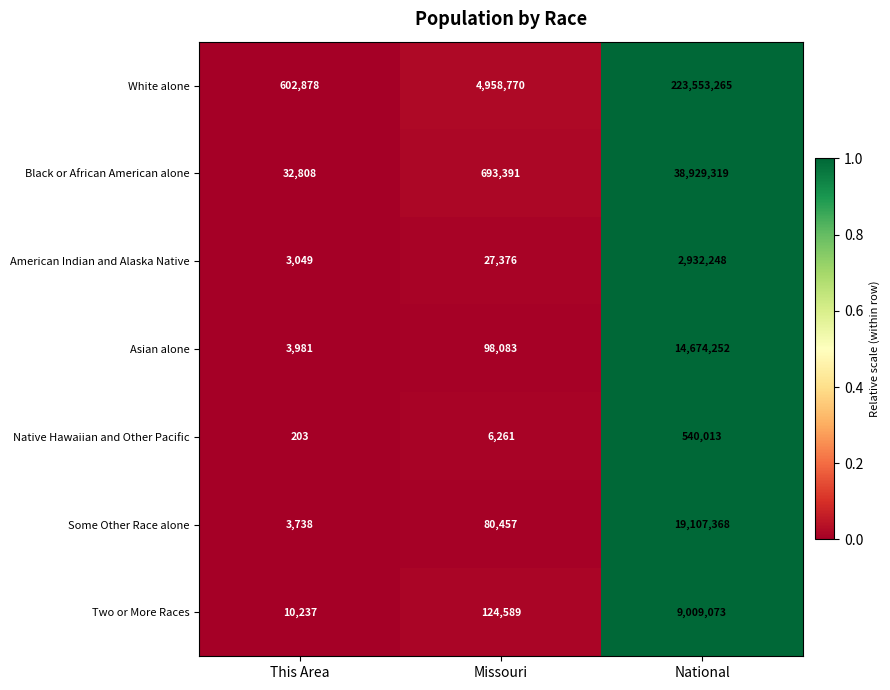

Which category has the lowest value across all series?

This Area